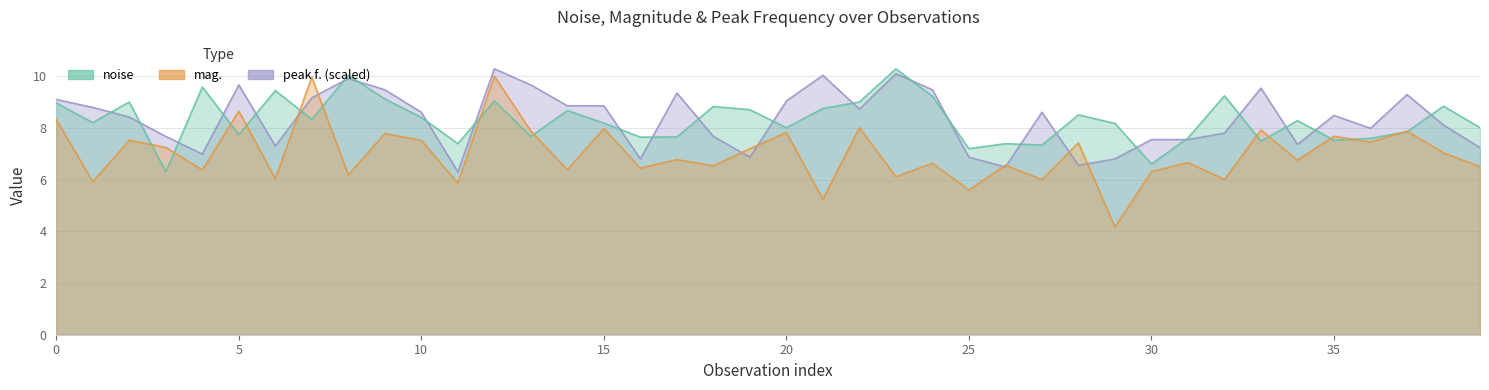

How many categories are shown in the chart?

40